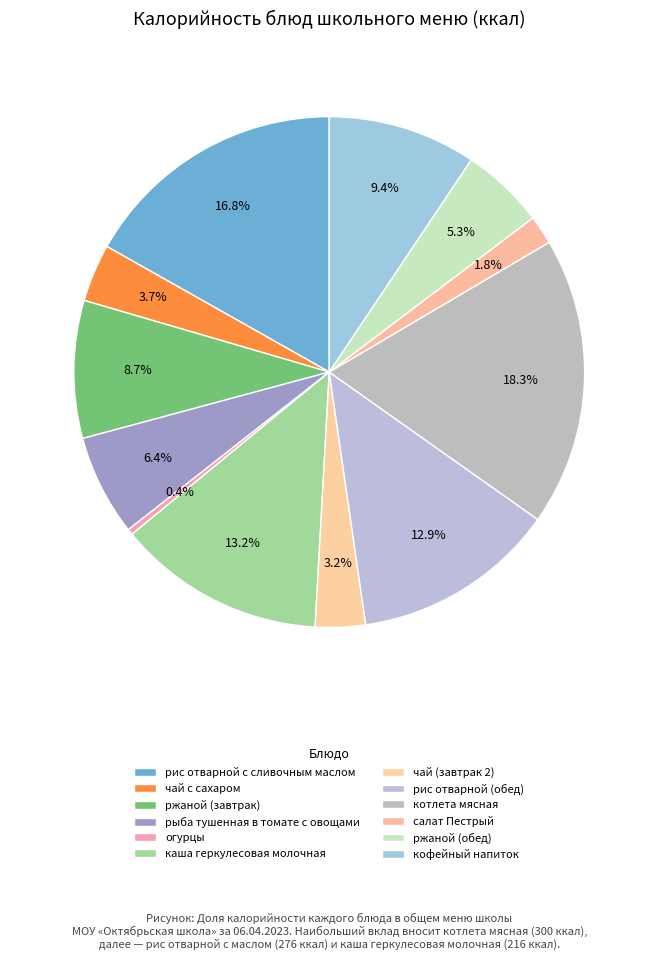

Count the number of slices in the pie.

12